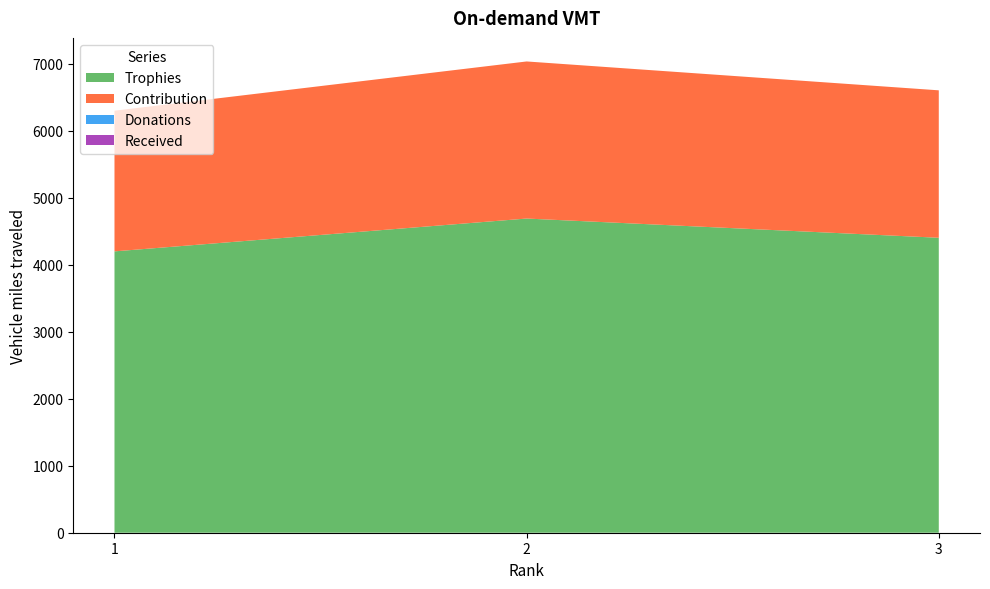

True or false: Trophies has a value of 3037 at 2.

False